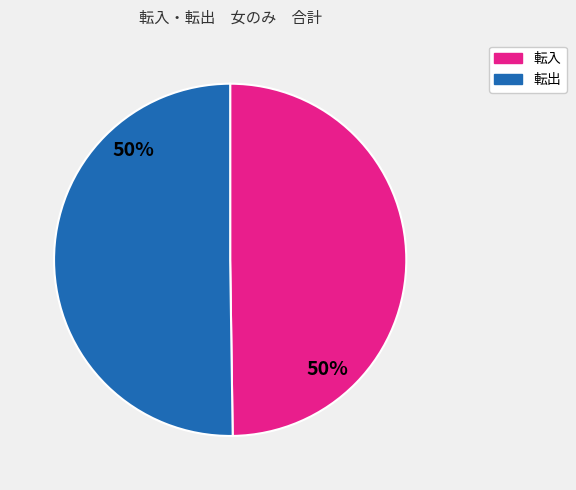

To the nearest percent, what is the average slice percentage?

50%